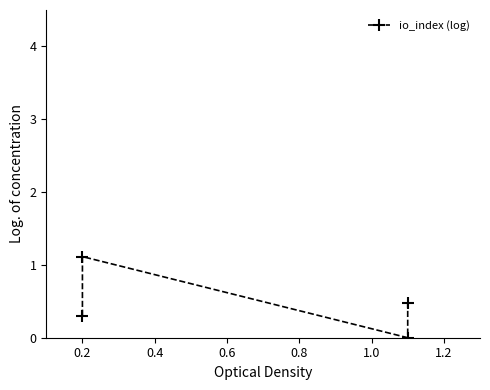

Is it true that the value at 0.6 is 0.6?

False